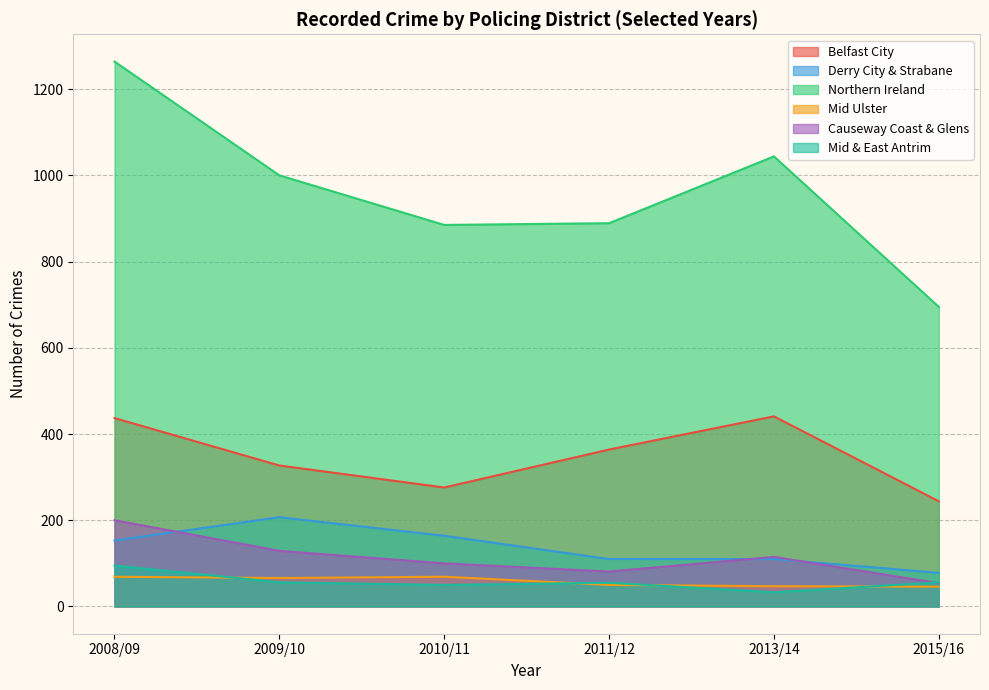

What is the smallest value displayed?

33